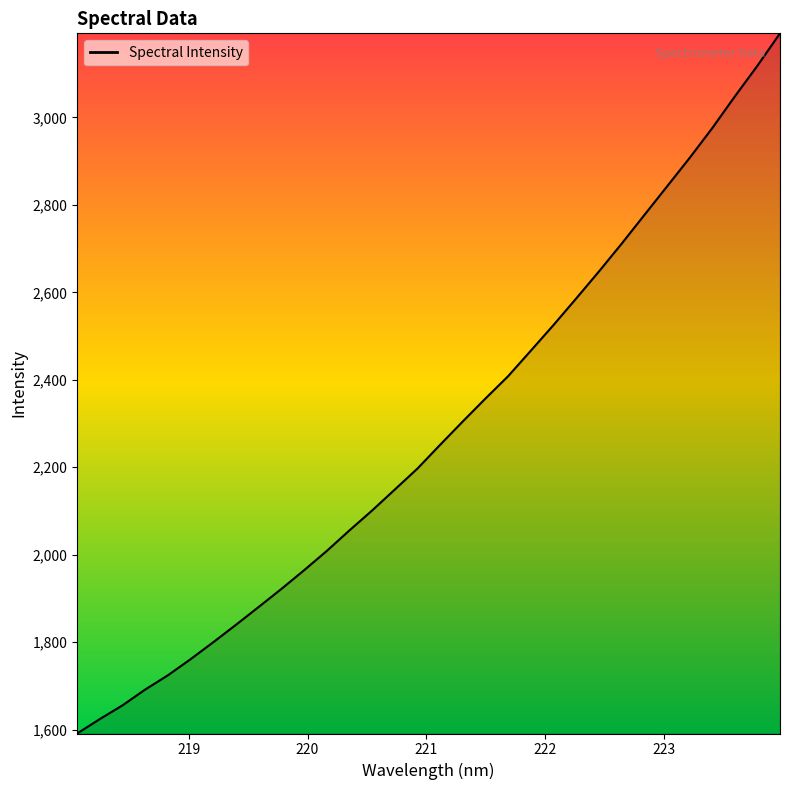

What is the maximum value shown in the chart?

3192.4